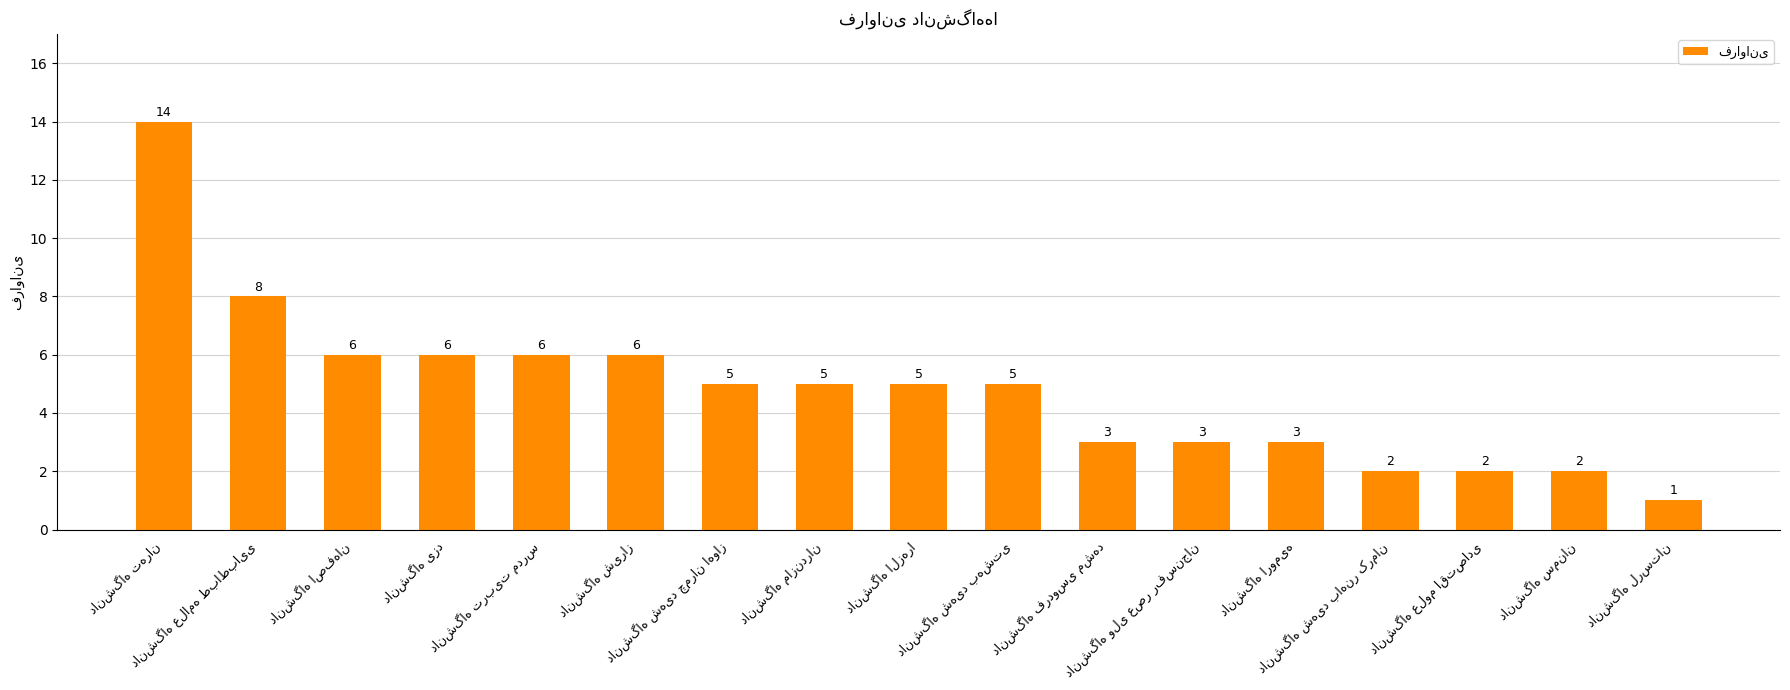

Does the chart contain stacked bars?

No